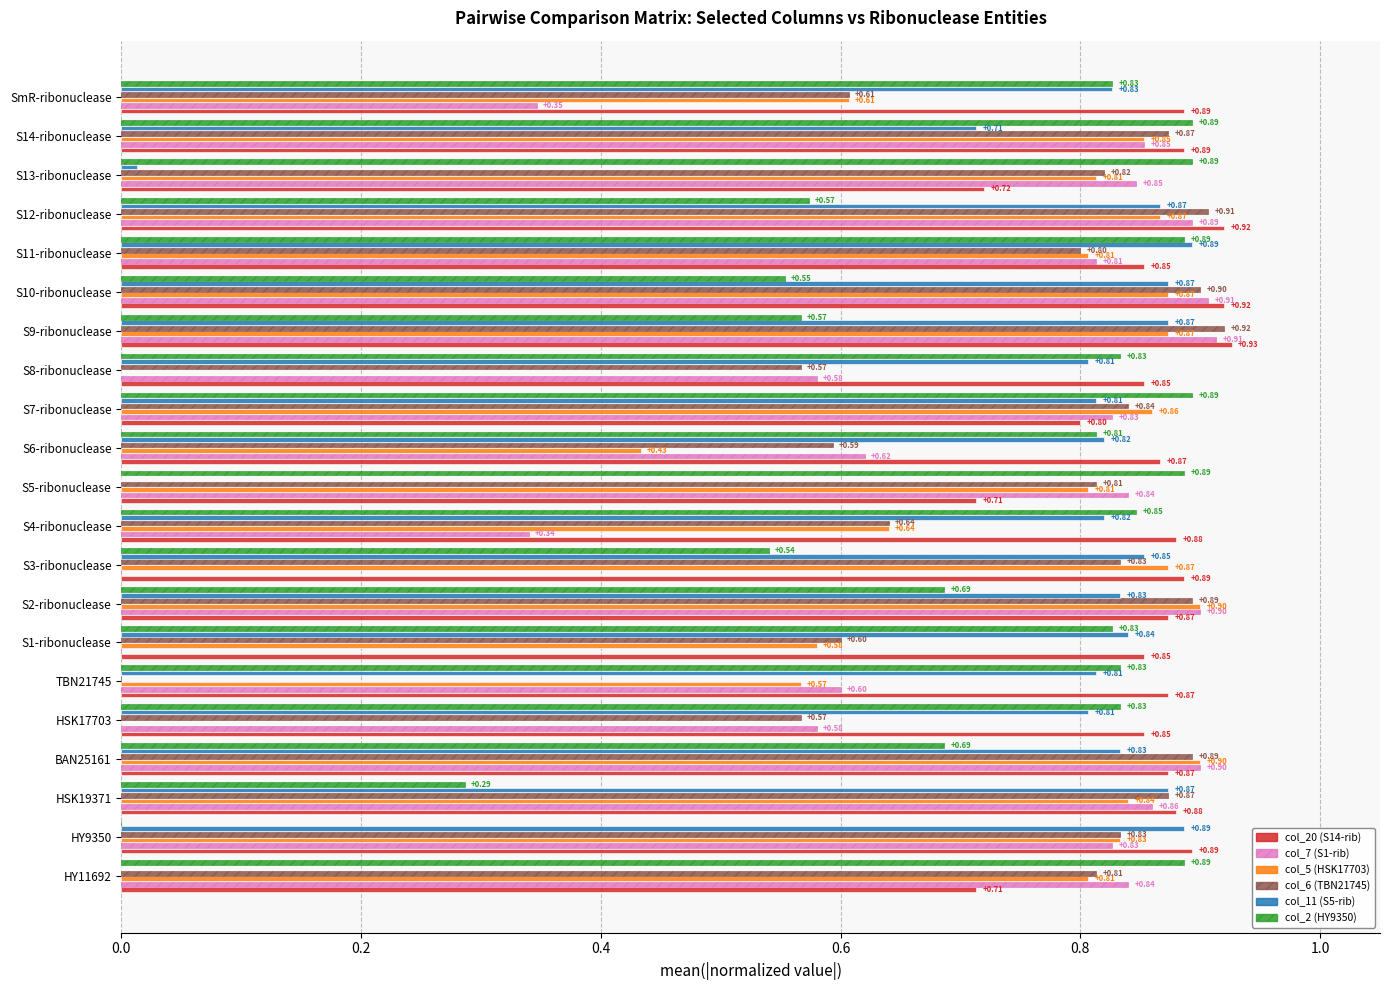

Between S2-ribonuclease and S3-ribonuclease, which series saw the biggest shift?

col_7 (S1-rib)